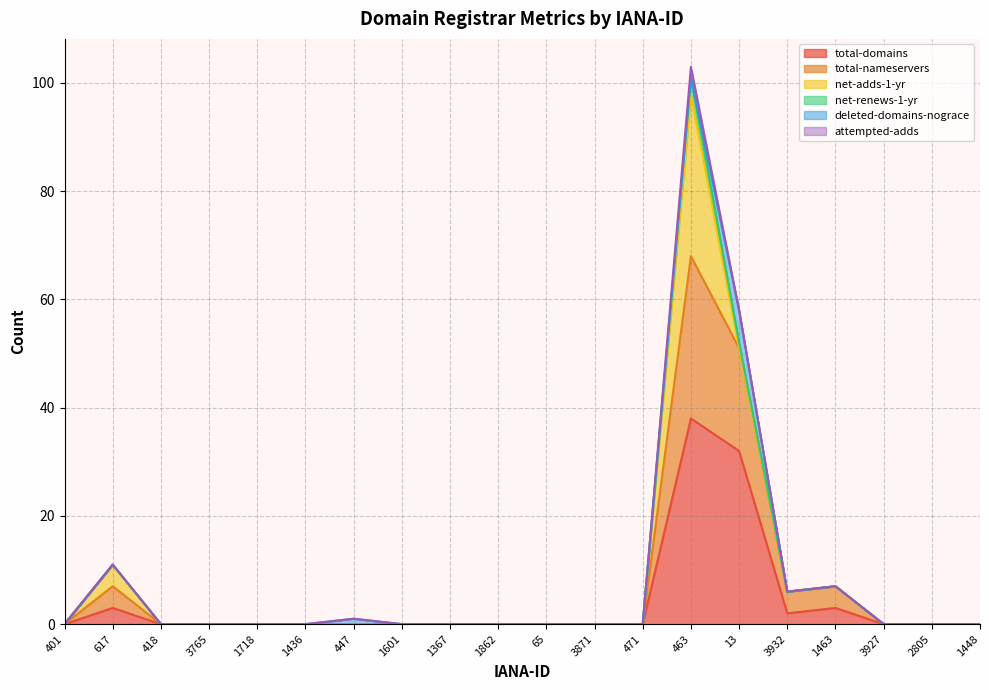

Does the chart have visible grid lines?

Yes